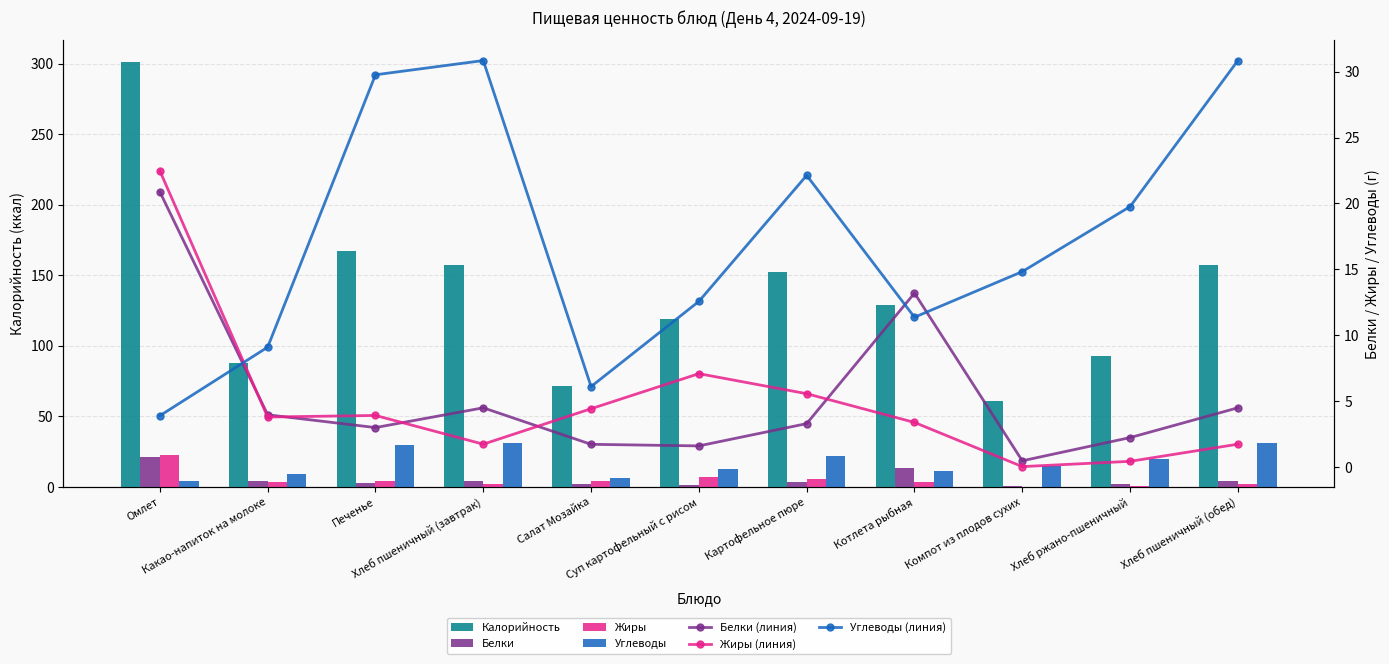

How many groups of bars are there?

11